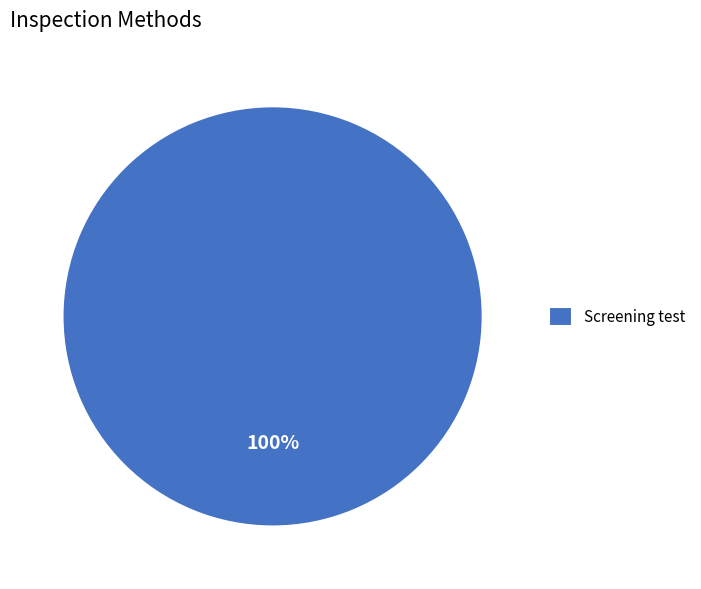

Is there a majority slice in this chart?

Yes